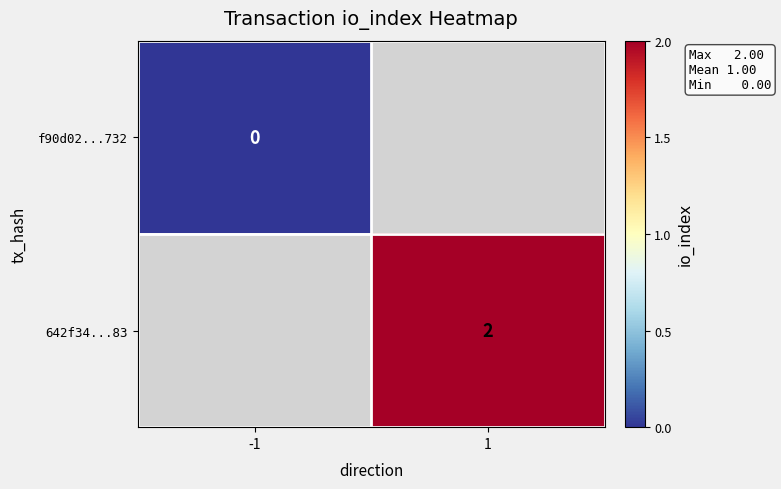

Is it true that 642f34...83 equals 2 at 1?

True